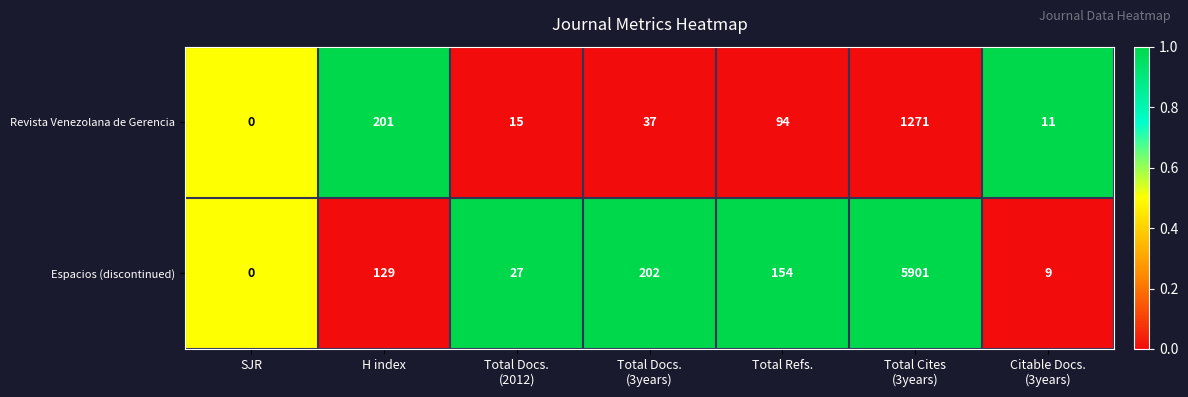

Reading right to left, transcribe all the data shown in this chart.

Revista Venezolana de Gerencia: 11	1271	94	37	15	201	0
Espacios (discontinued): 9	5901	154	202	27	129	0